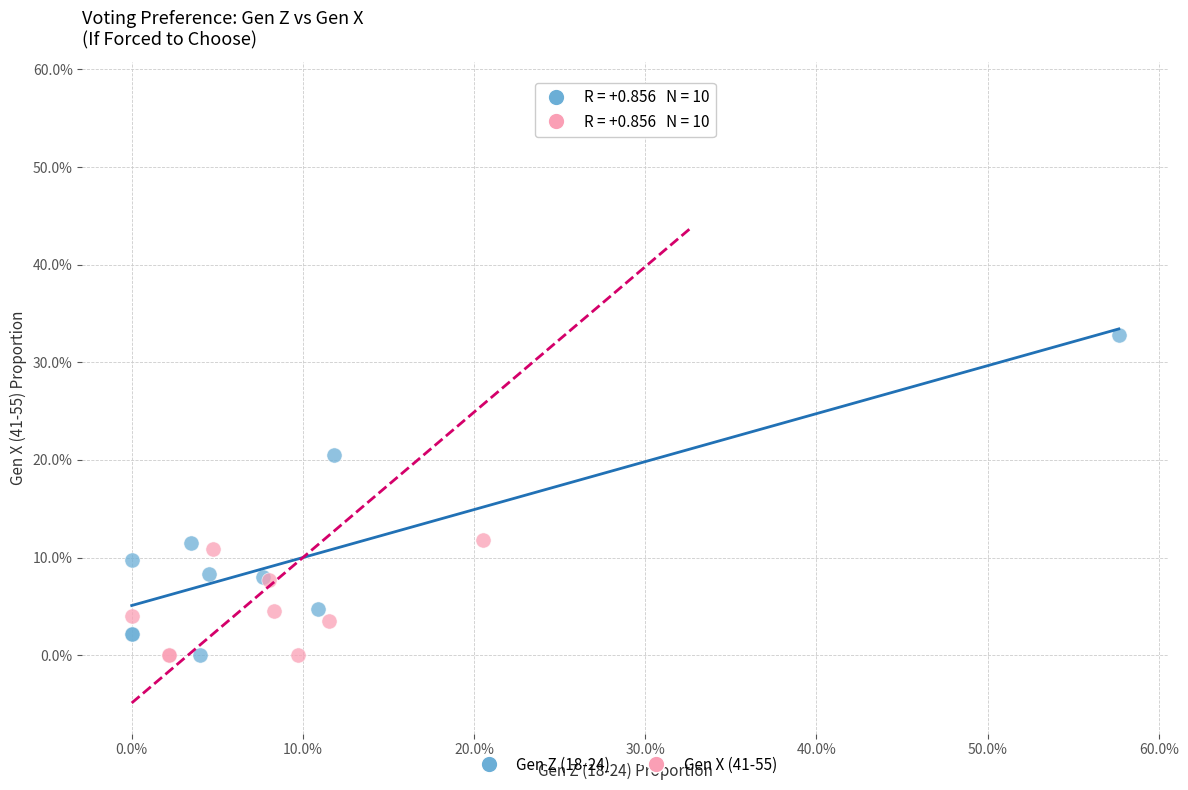

Which series has the largest Y range (max minus min)?

Gen X (41-55)